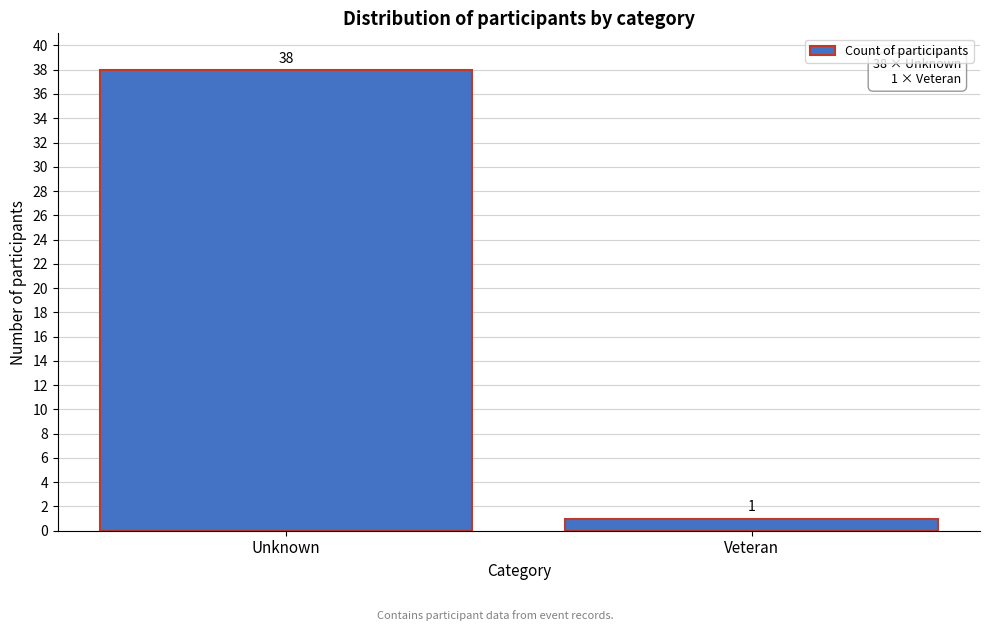

Reading right to left, transcribe all the data shown in this chart.

1	38